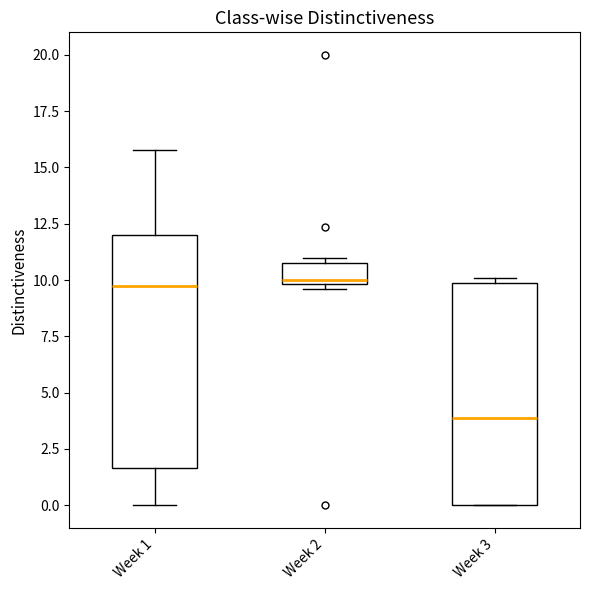

Reading left to right, read every box against the y-axis: the position of its median line, the range the box covers, and the ends of its whiskers. The values are not printed on the chart, so give them approximately, as read against the axis.

Week 1: median 9.5, box 1.5 to 12.0, whiskers 0.0 to 16.0
Week 2: median 10.0 (just above the box's lower edge), box 10.0 to 10.5, whiskers 9.5 to 11.0
Week 3: median 4.0, box 0.0 to 10.0, whiskers 0.0 to 10.0 (just above the box's upper edge)